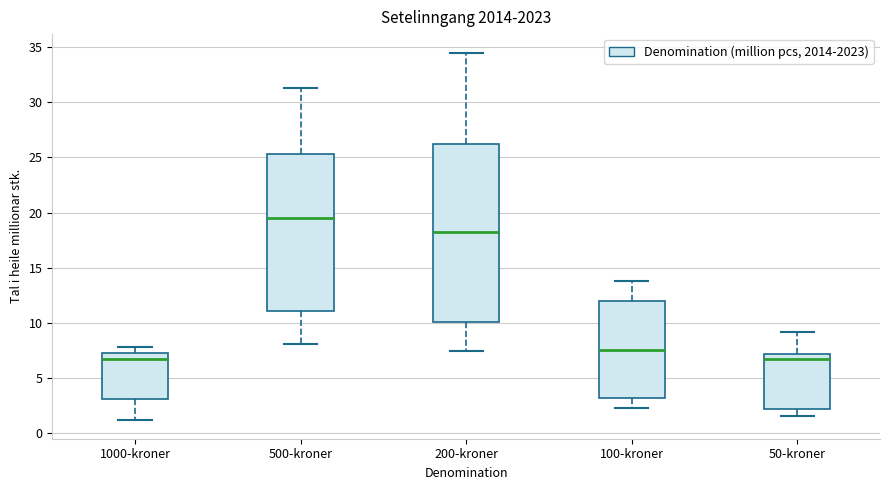

Comparing the boxes themselves (not the whiskers), which one is the tallest?

200-kroner